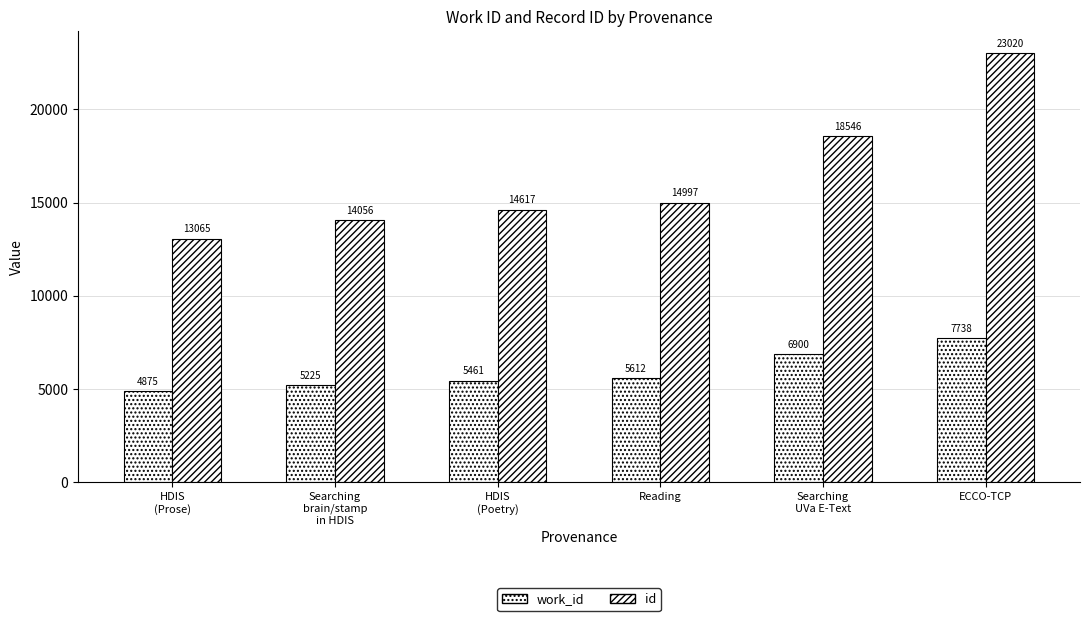

Between ECCO-TCP and Searching
brain/stamp
in HDIS, which is larger?

ECCO-TCP